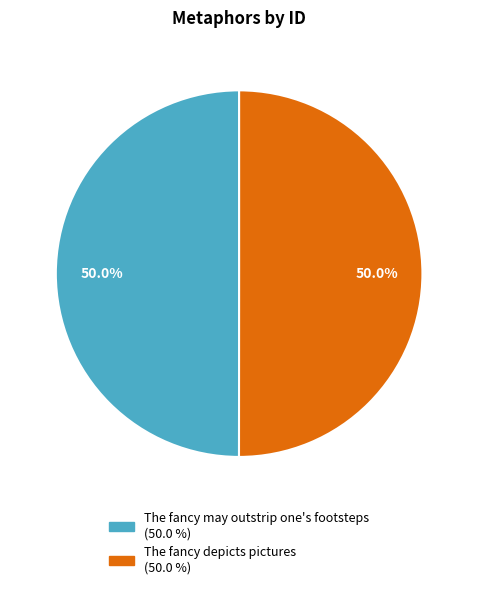

How much of the chart is everything except The fancy depicts pictures?

50.0%